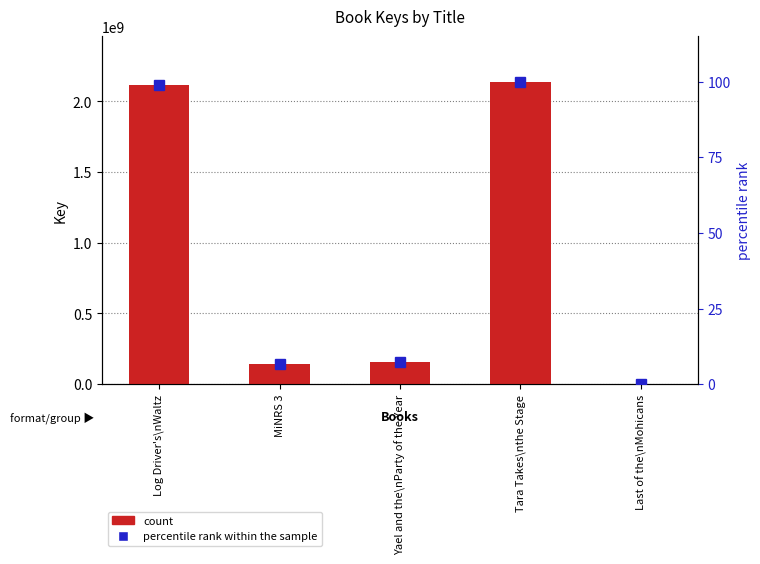

List the labels in order of count value, largest first.

Tara Takes\nthe Stage, Log Driver's\nWaltz, Yael and the\nParty of the Year, MiNRS 3, Last of the\nMohicans